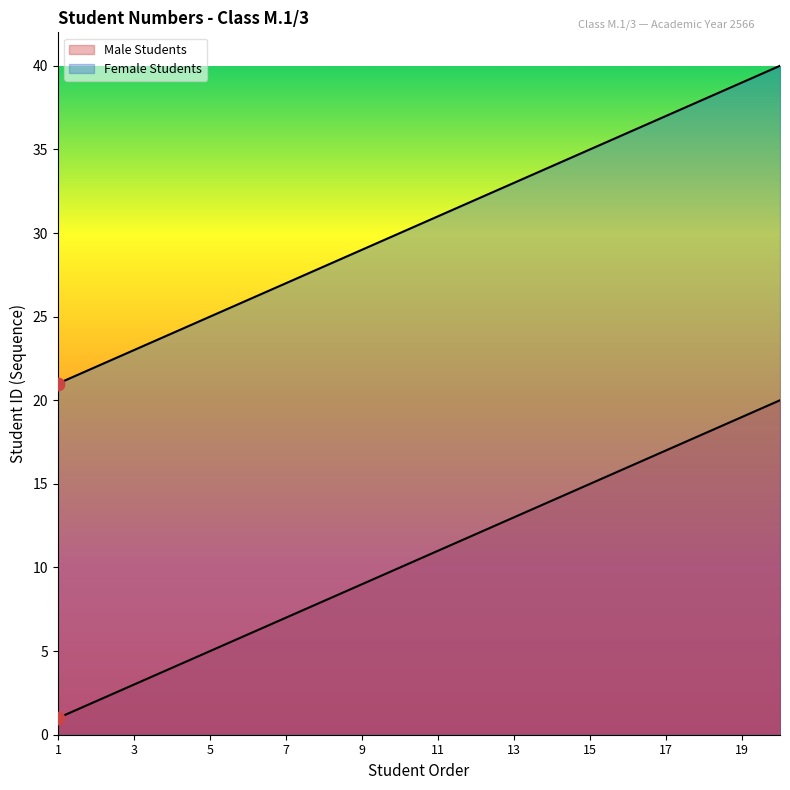

Which series contains the highest Y value?

Female Students